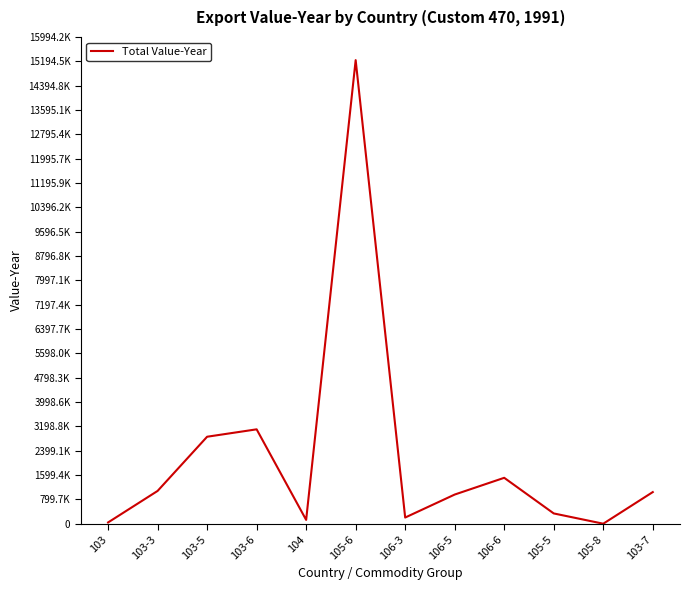

Reading left to right, transcribe all the data shown in this chart.

41767	1077452	2858136	3101359	125667	15232580	203237	958379	1508461	337920	403	1039181